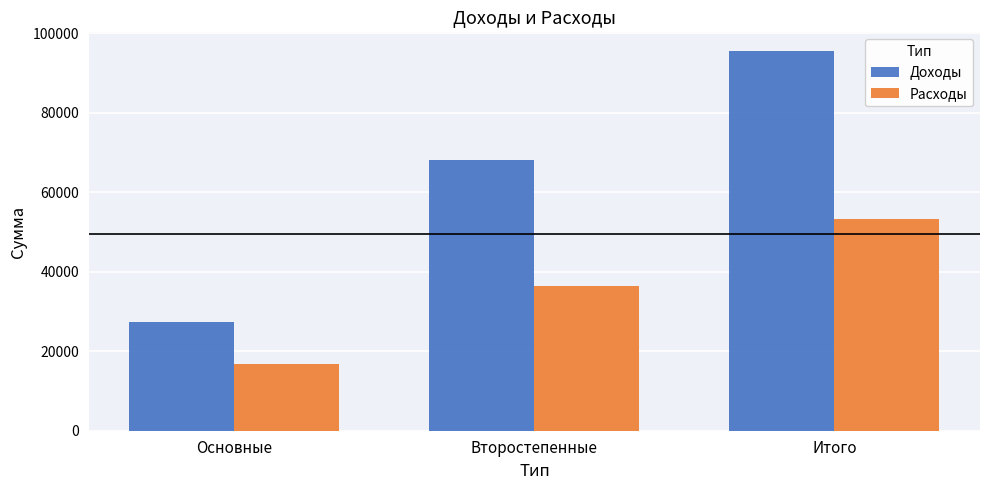

What is the label of the 2nd bar from the right?

Второстепенные